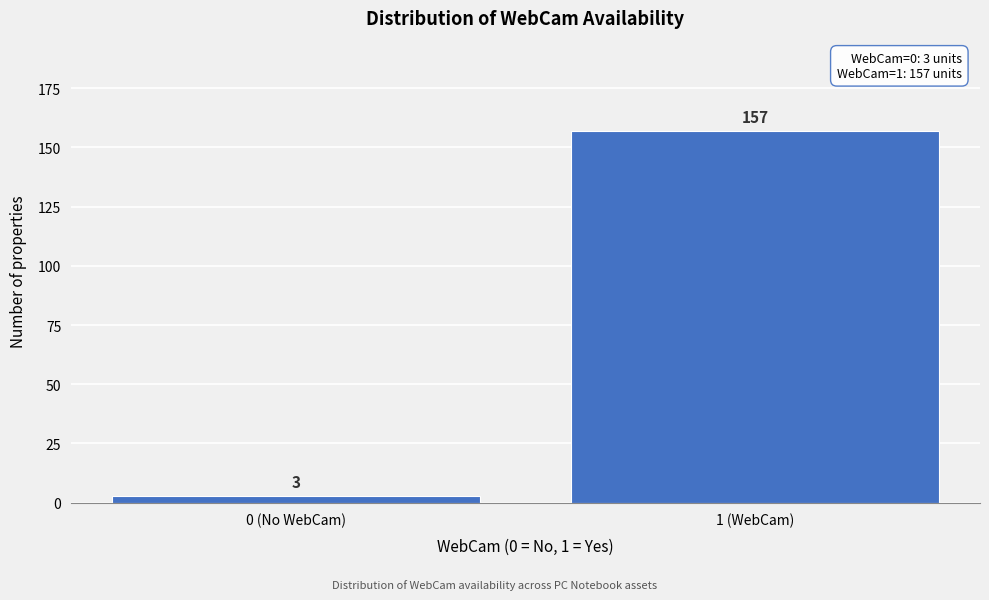

Reading left to right, extract all data points from this chart.

0 (No WebCam)=3	1 (WebCam)=157